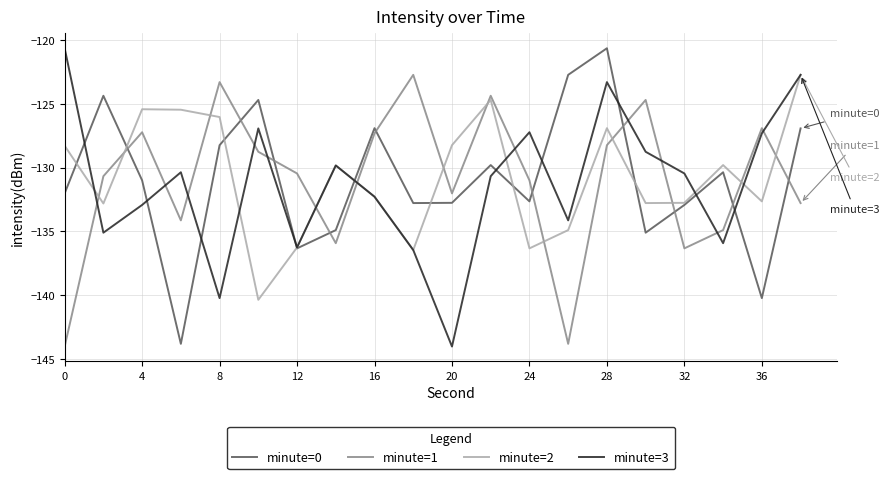

What are all the series names shown in the legend?

minute=0, minute=1, minute=2, minute=3